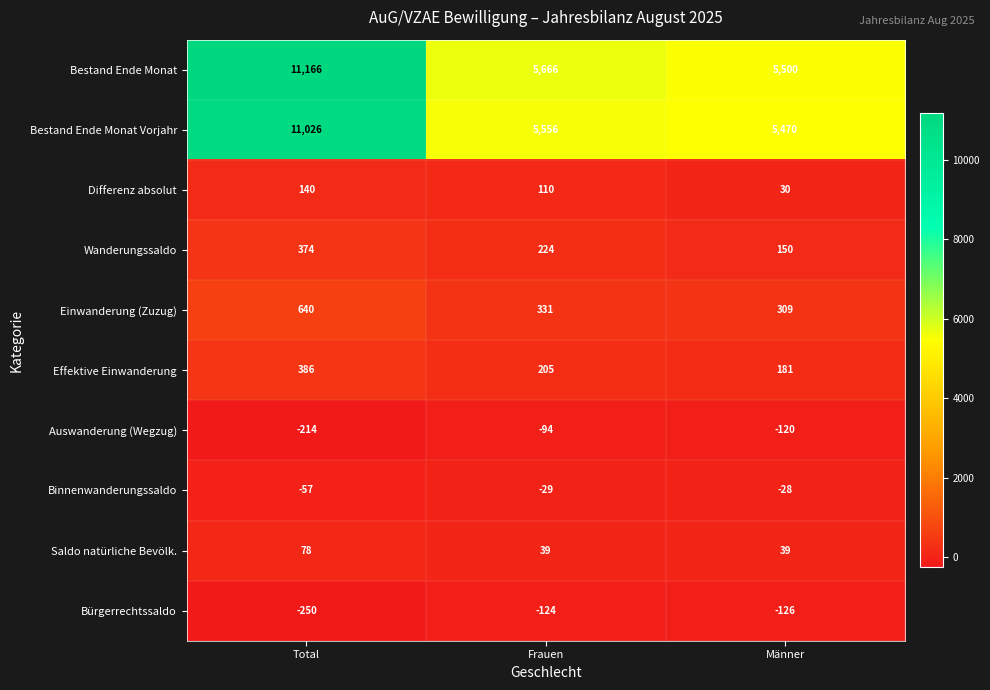

At which category is the sum across all series the highest?

Total